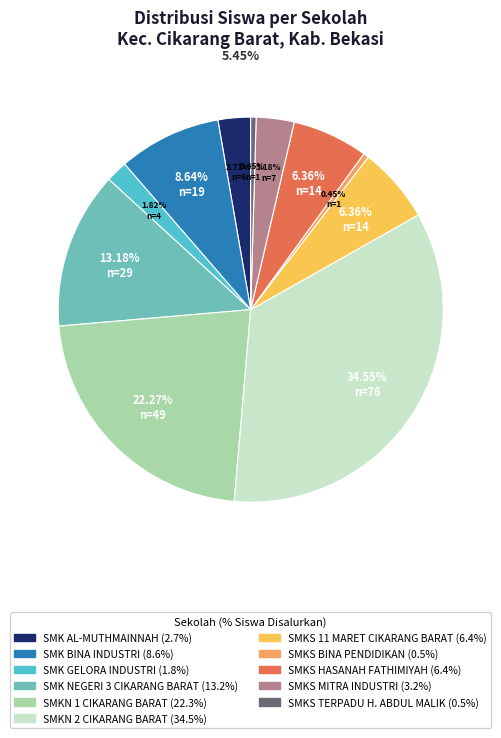

What portion of the pie excludes SMKS HASANAH FATHIMIYAH?

93.6%